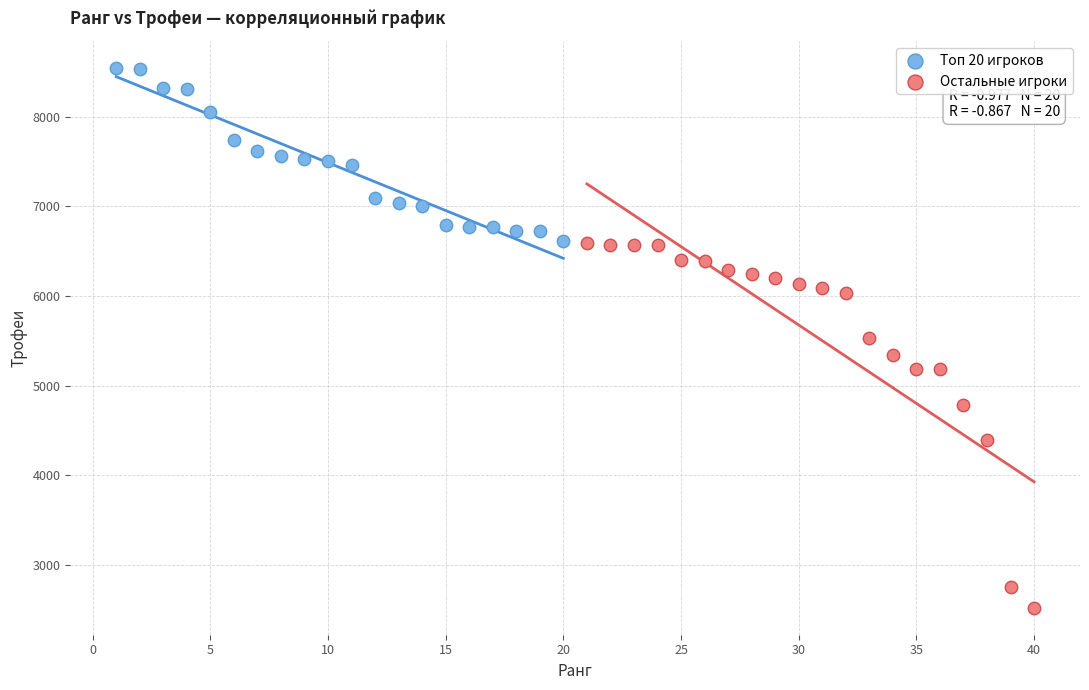

Which series reaches the maximum Y coordinate?

Топ 20 игроков